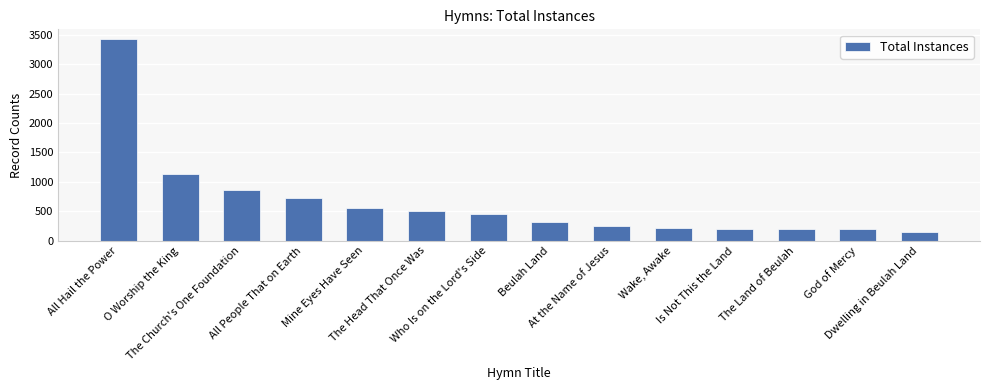

What is the difference between the maximum and second lowest values?

3227